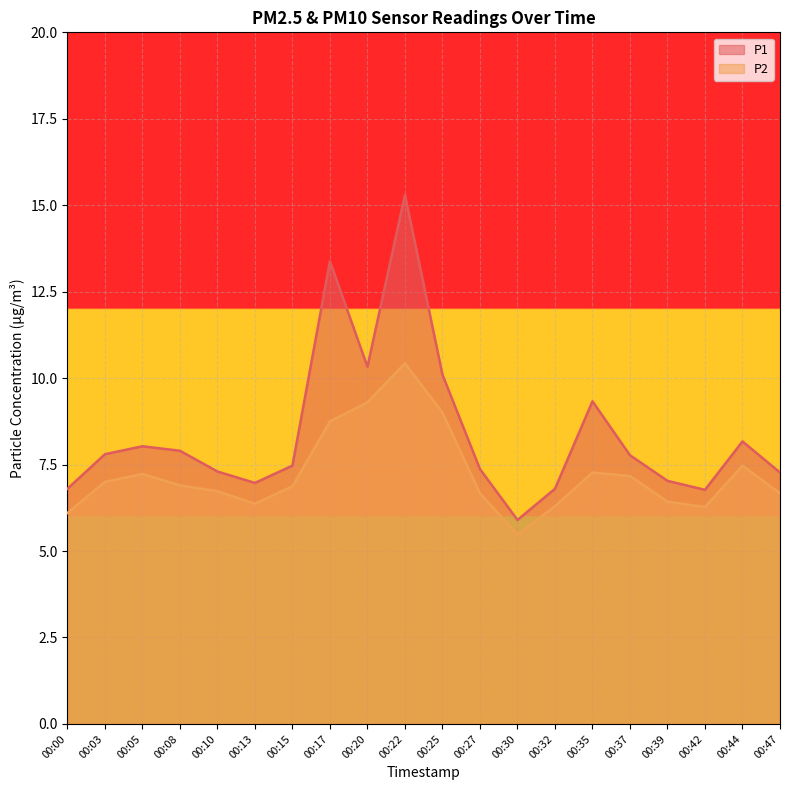

What are all the series names shown in the legend?

P1, P2